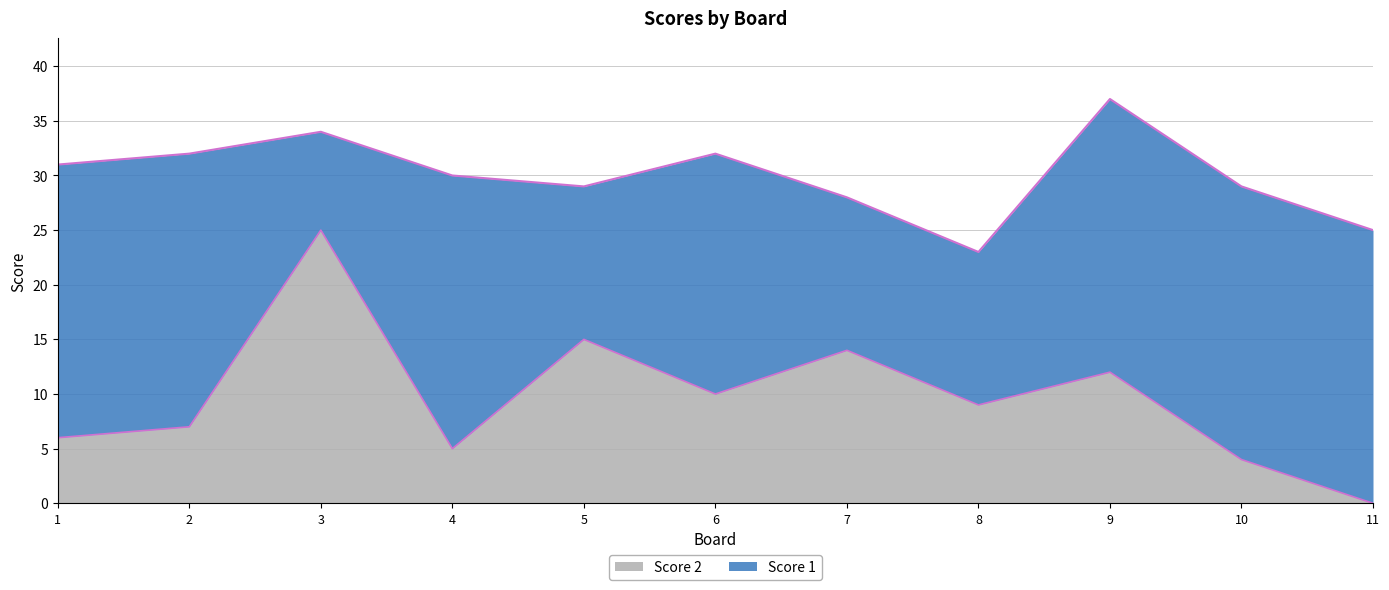

The value of Score 2 at 3 is 25. True or false?

True